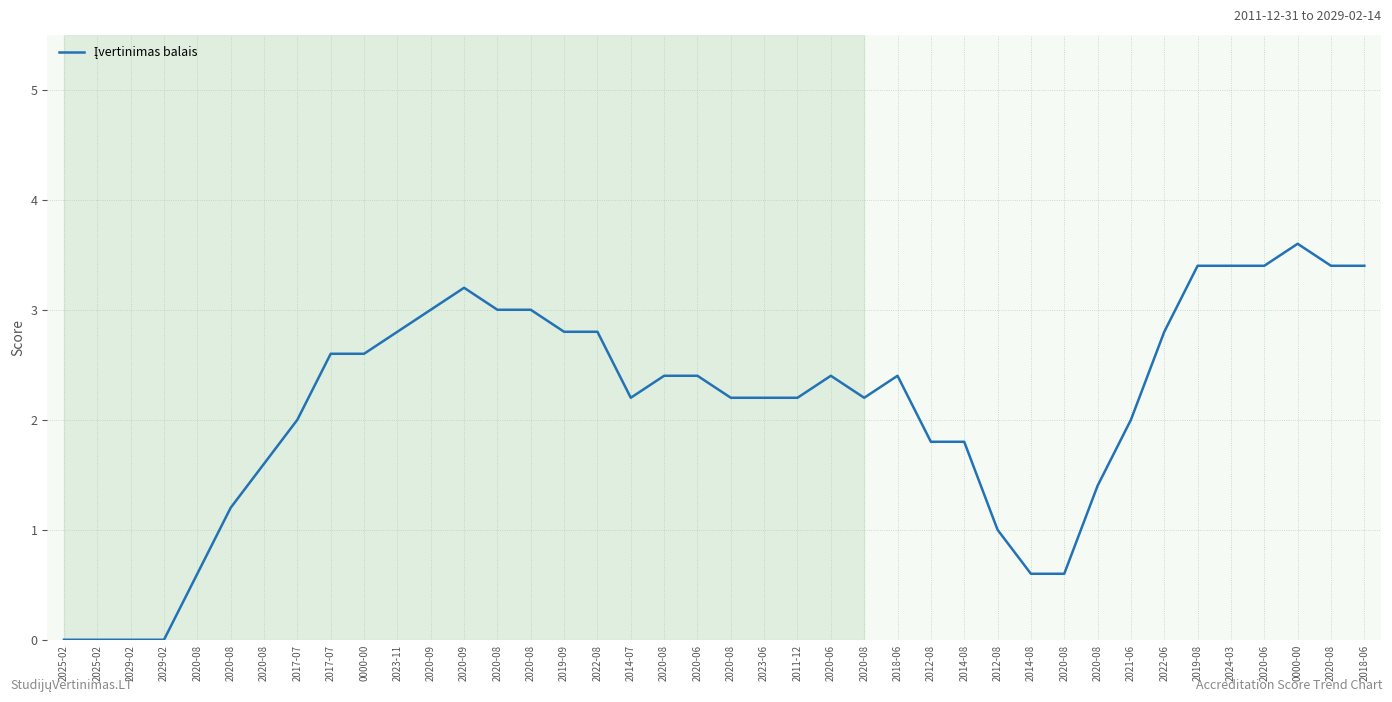

How many lines are shown in the chart?

1